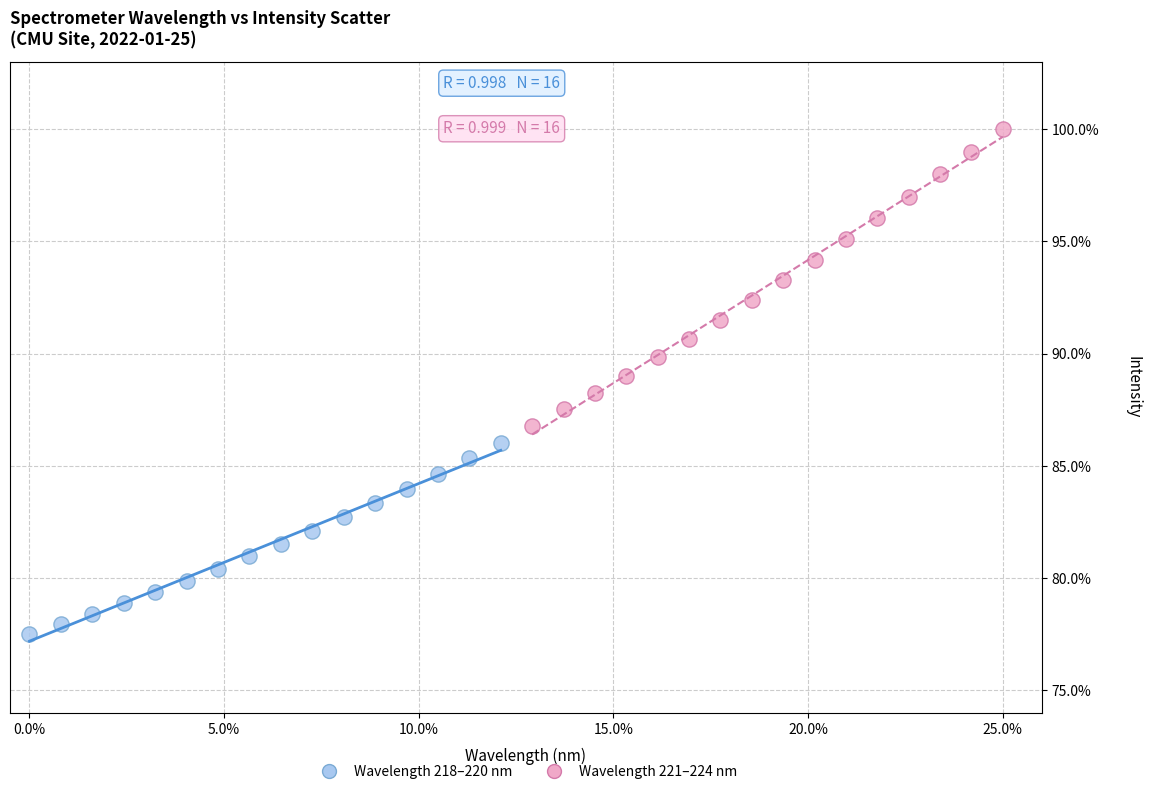

Which series contains the lowest Y value?

Wavelength 218–220 nm